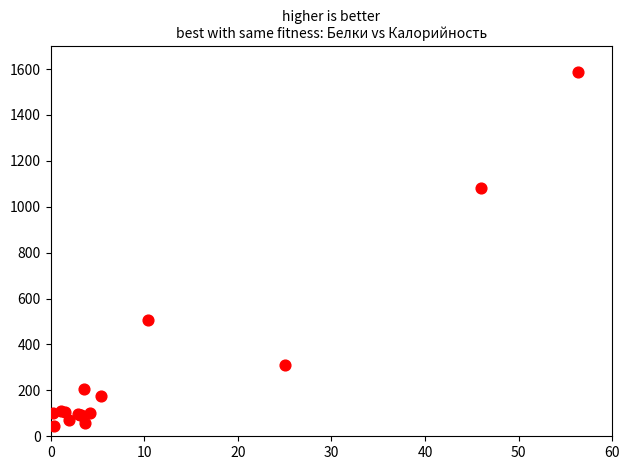

What Y value in the scatter plot is closest to 816?

1079.8